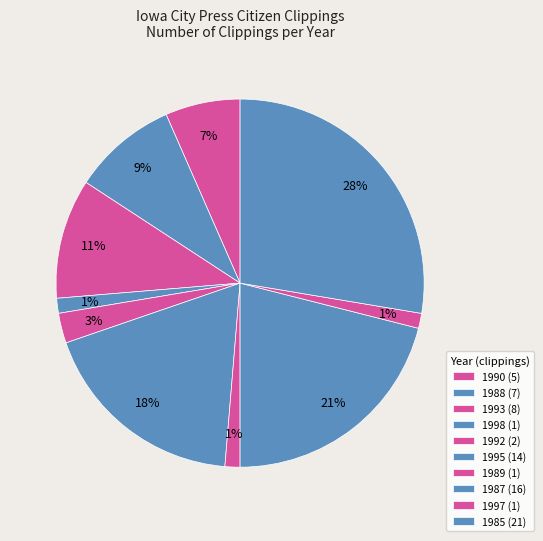

To the nearest percent, what percentage of the pie is 1985?

28%